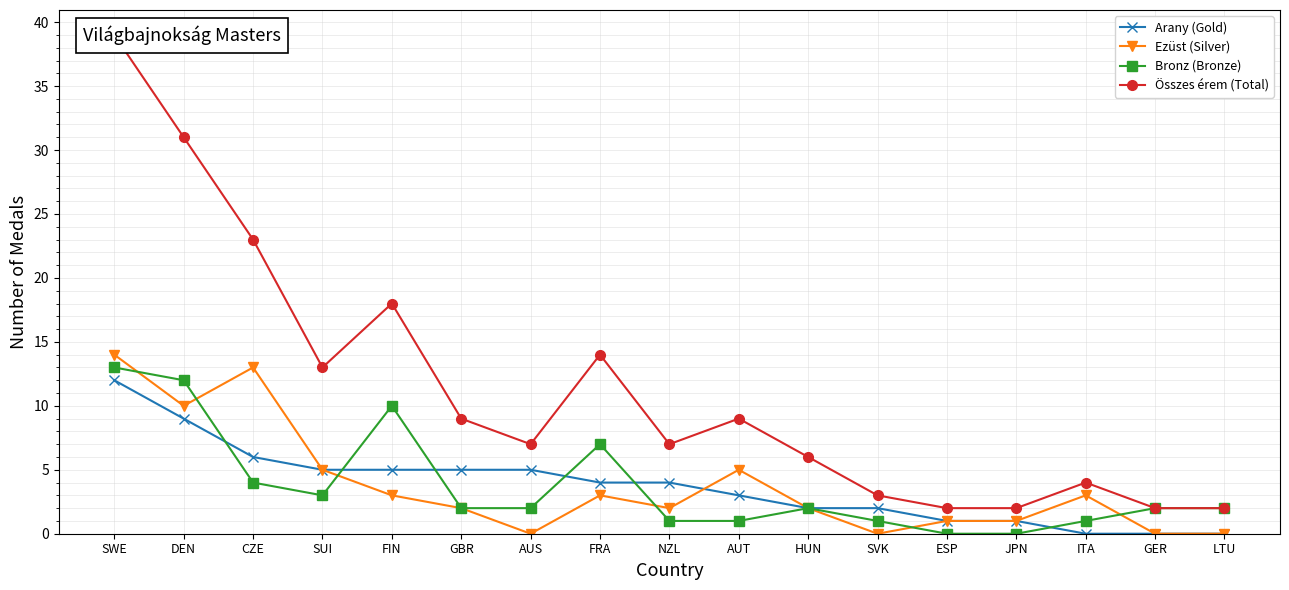

Which series has the largest total across all categories?

Összes érem (Total)